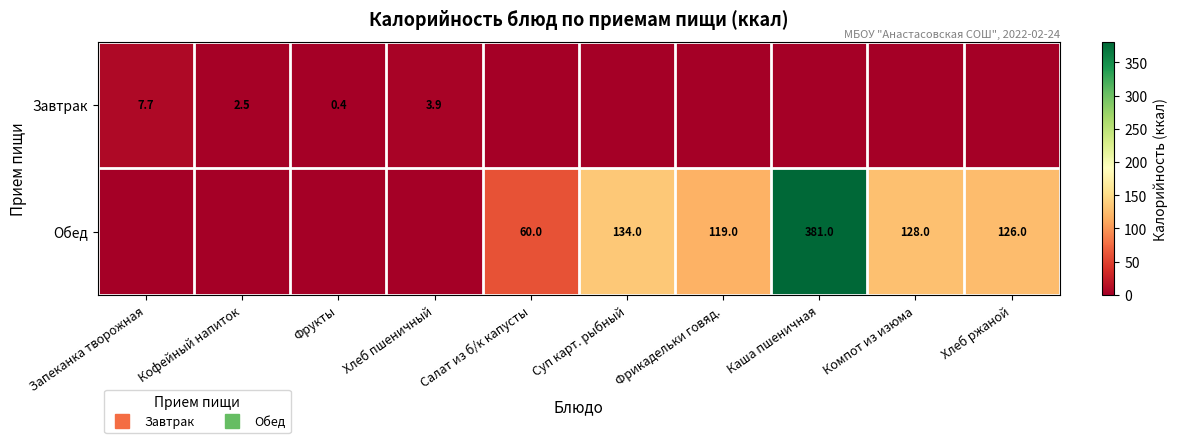

True or false: Завтрак has a value of 3.9 at Хлеб пшеничный.

True